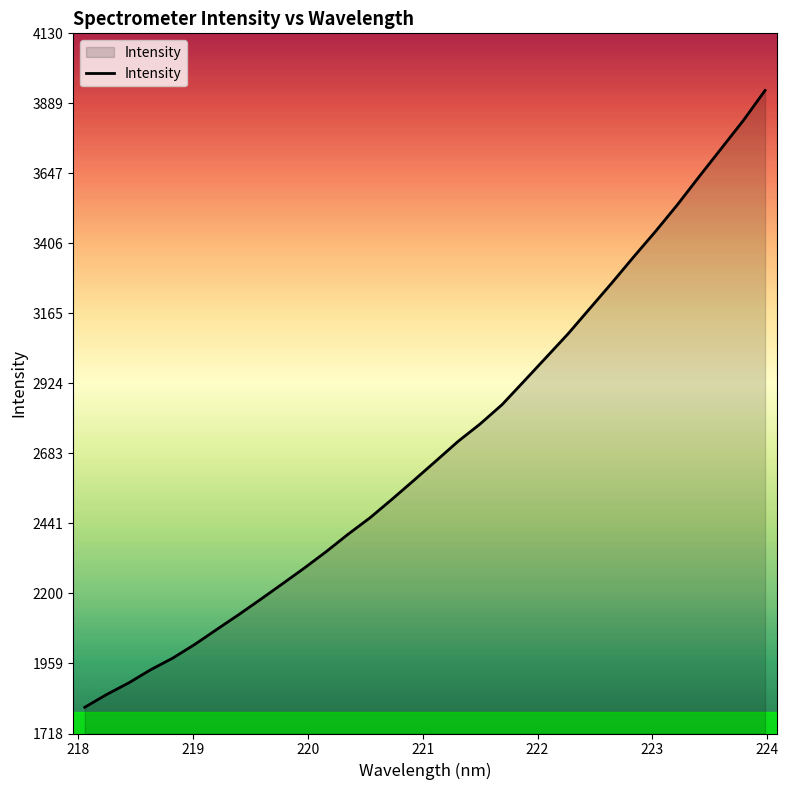

True or false: there are more than 0 points higher than both neighbors.

False